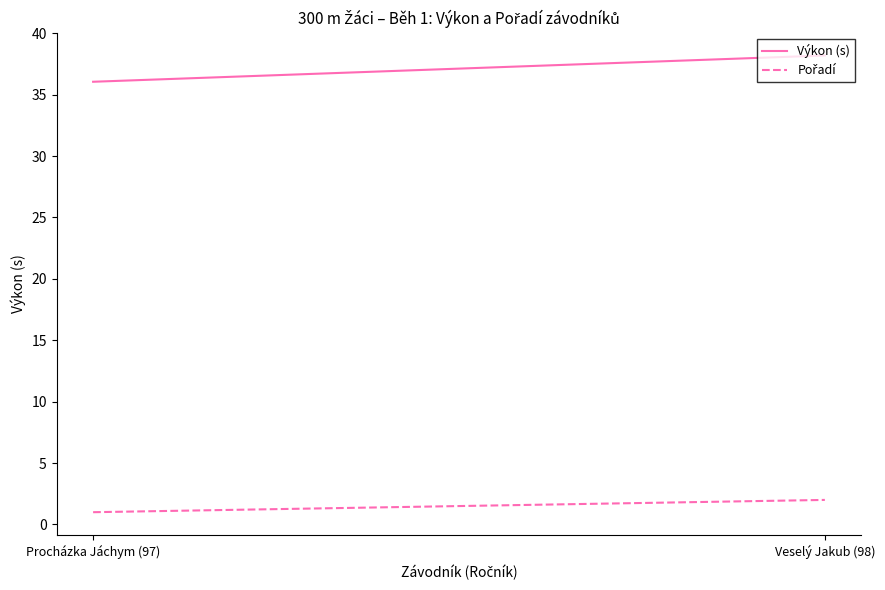

List the series in order of their overall mean, lowest first.

Pořadí, Výkon (s)